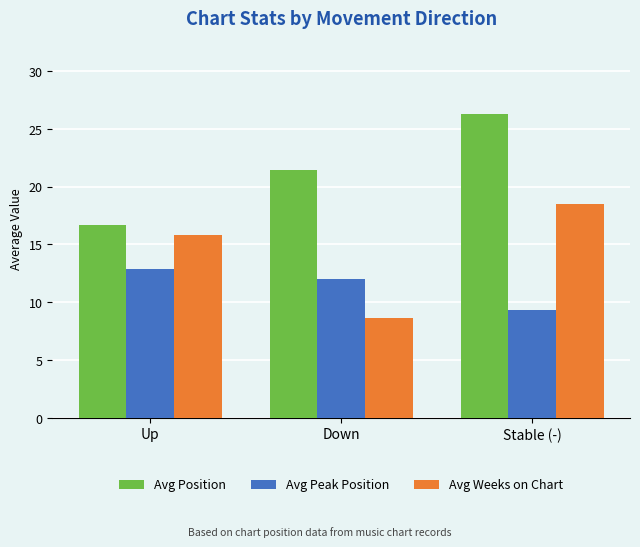

What are all the series names shown in the legend?

Avg Position, Avg Peak Position, Avg Weeks on Chart